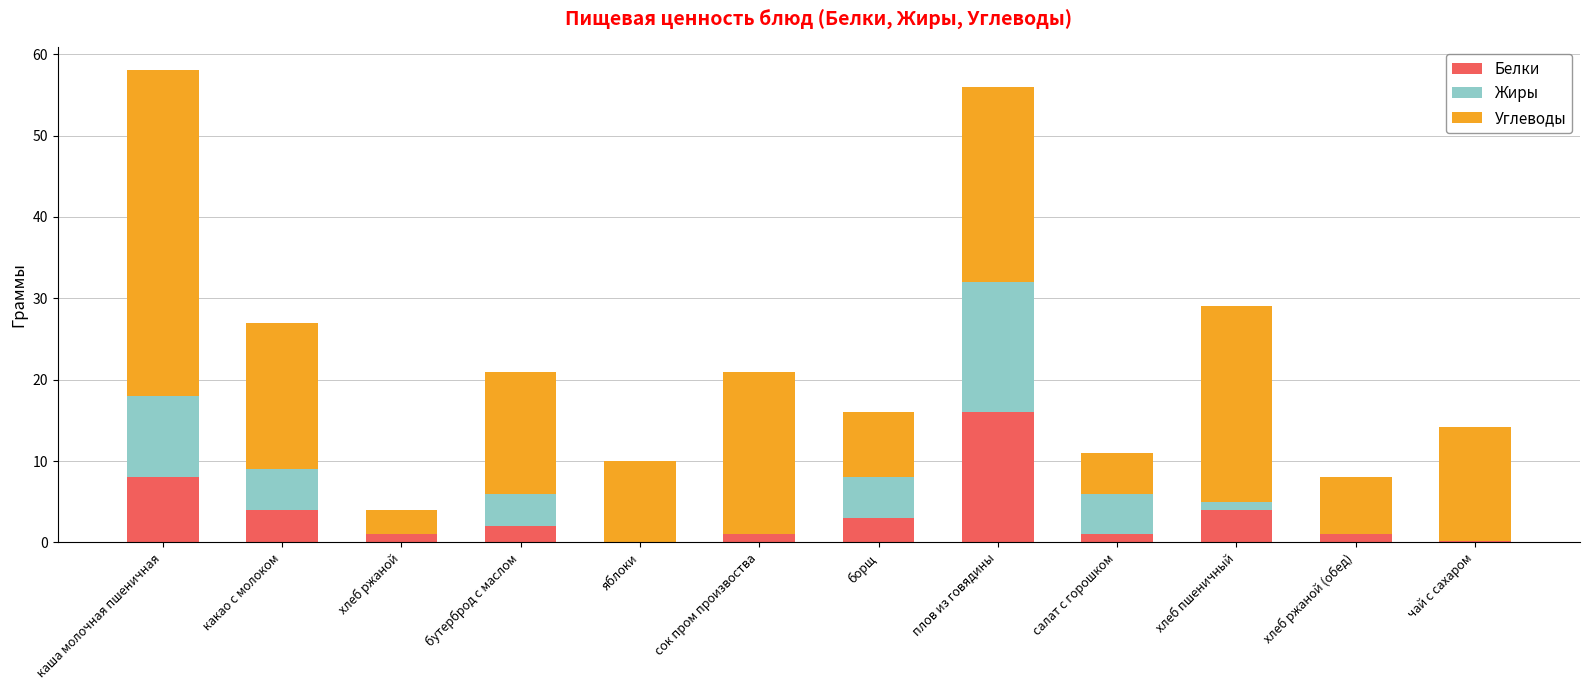

True or false: Белки has a value of 9.9 at яблоки.

False